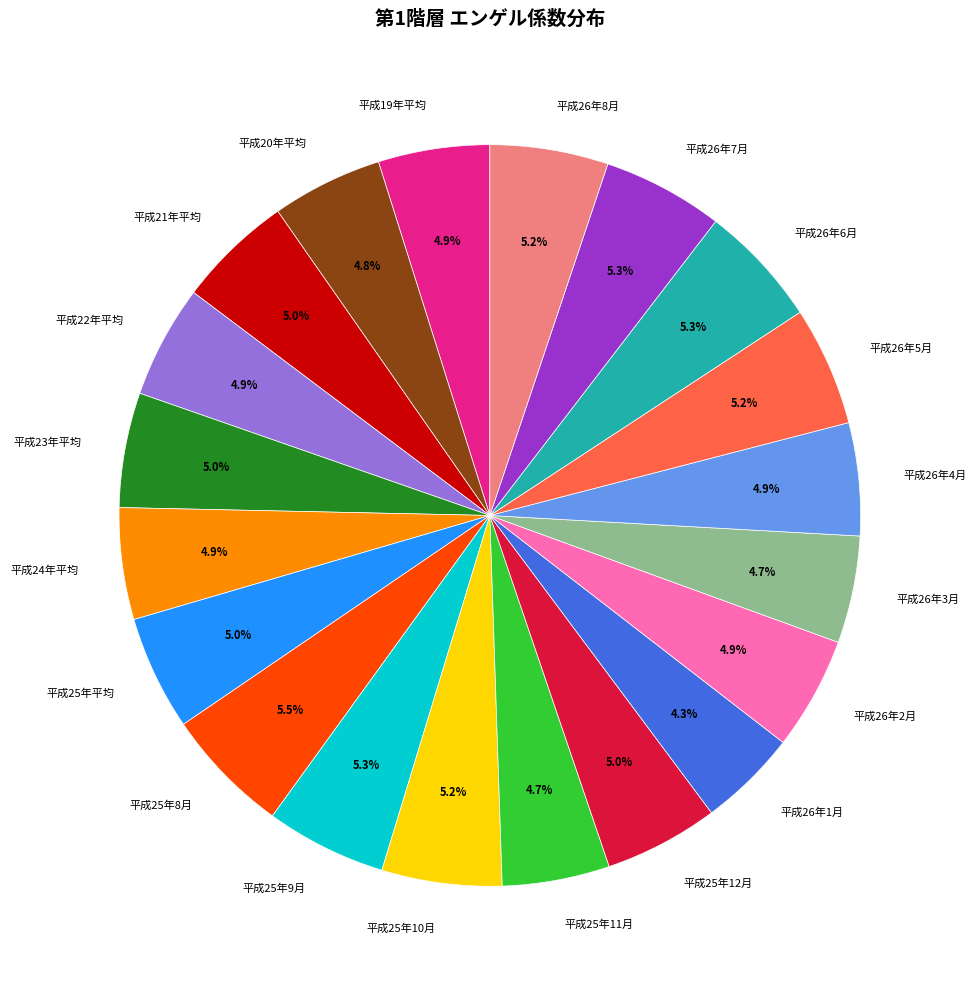

The 平成26年1月 slice represents 4% of the pie. True or false?

True